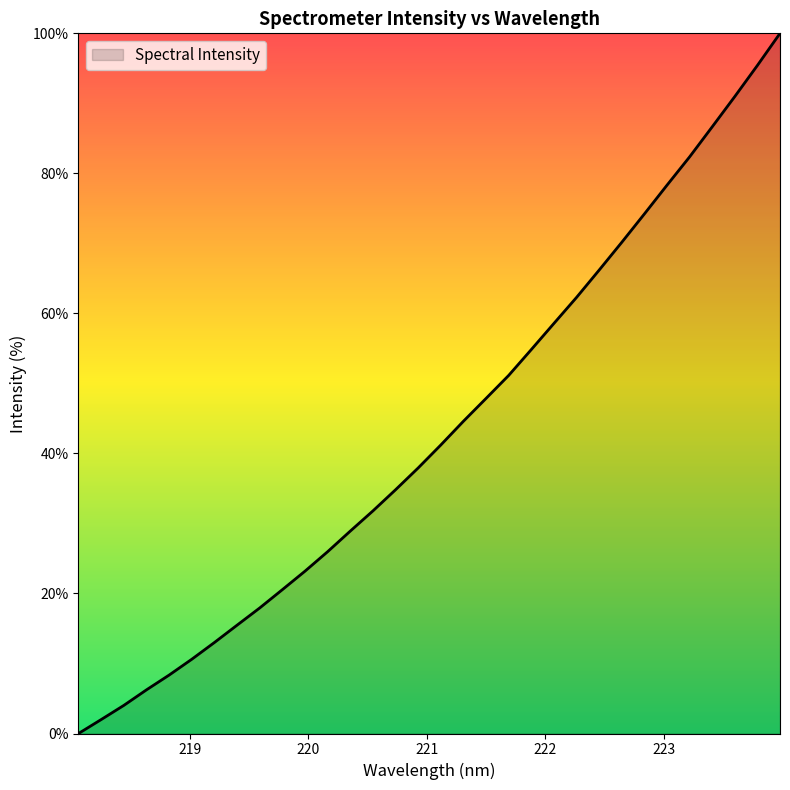

What is the maximum value shown in the chart?

100.0